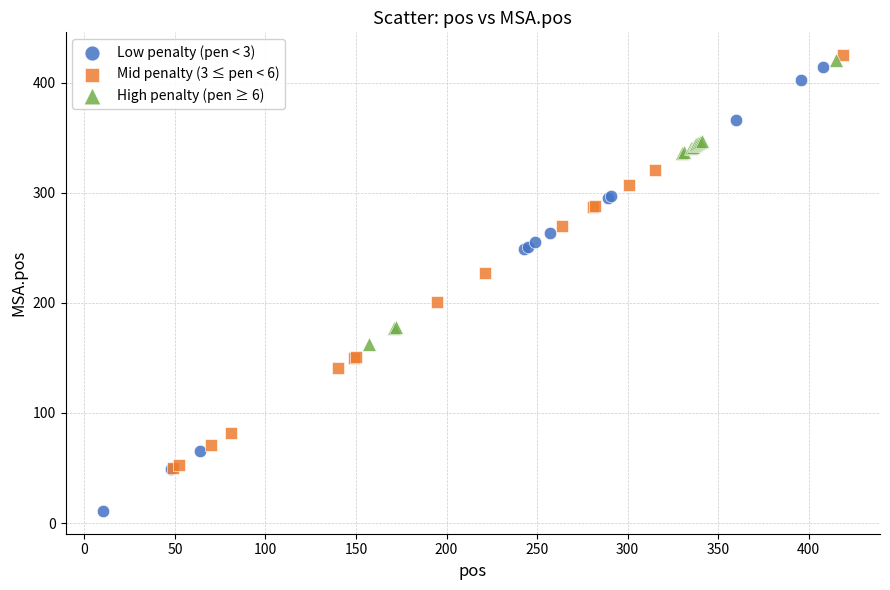

Which series contains the highest Y value?

Mid penalty (3 ≤ pen < 6)